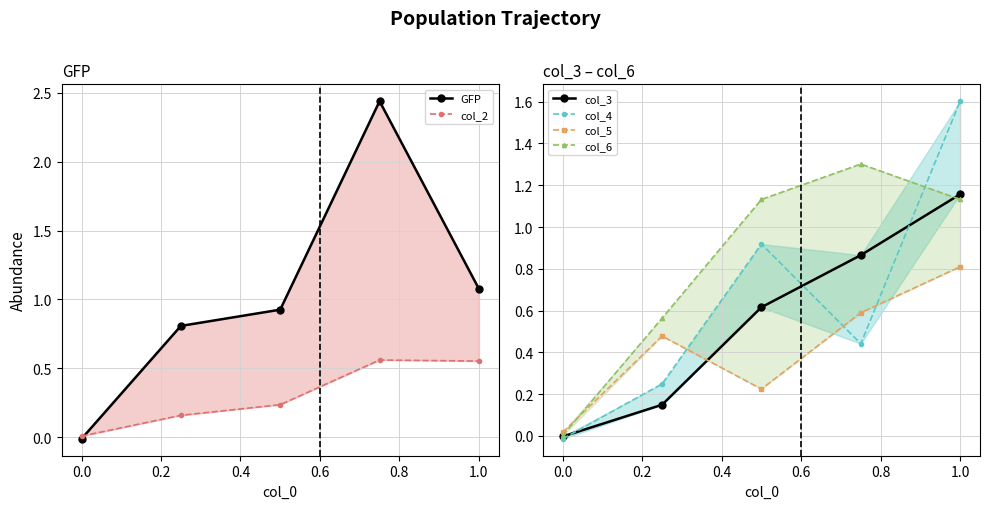

What is the value of the col_4 point at the 4th from the left?

0.4